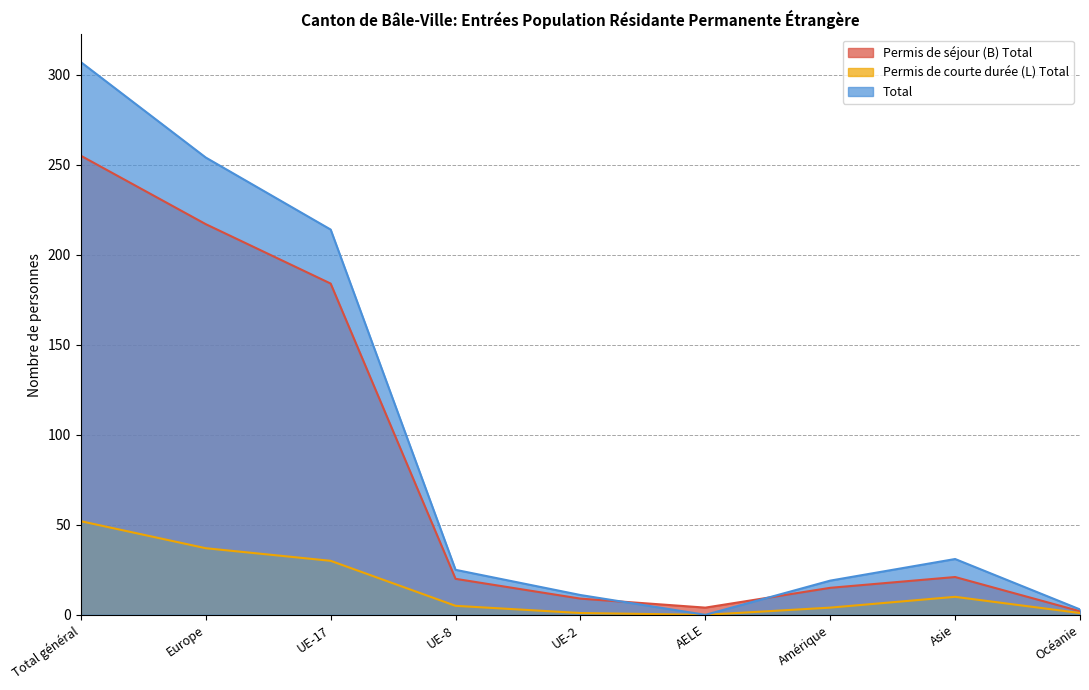

At how many categories does at least one series exceed 161?

3